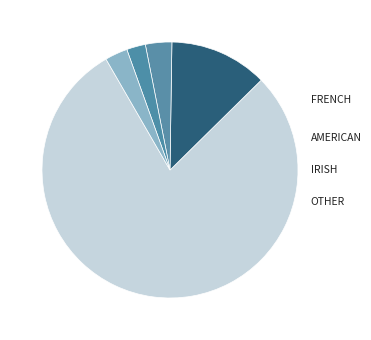

How many segments does this pie chart have?

5